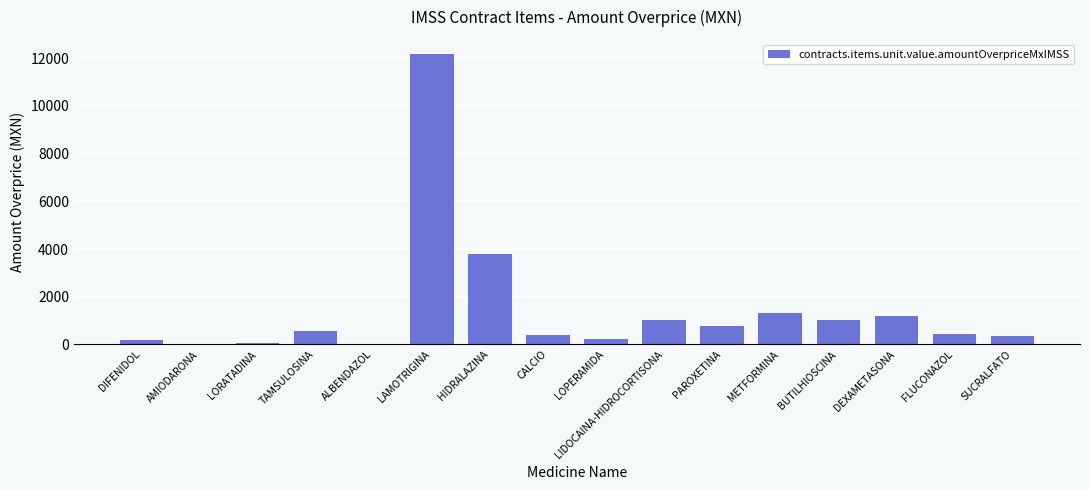

What is the change in value from DIFENIDOL to DEXAMETASONA?

+1027.0